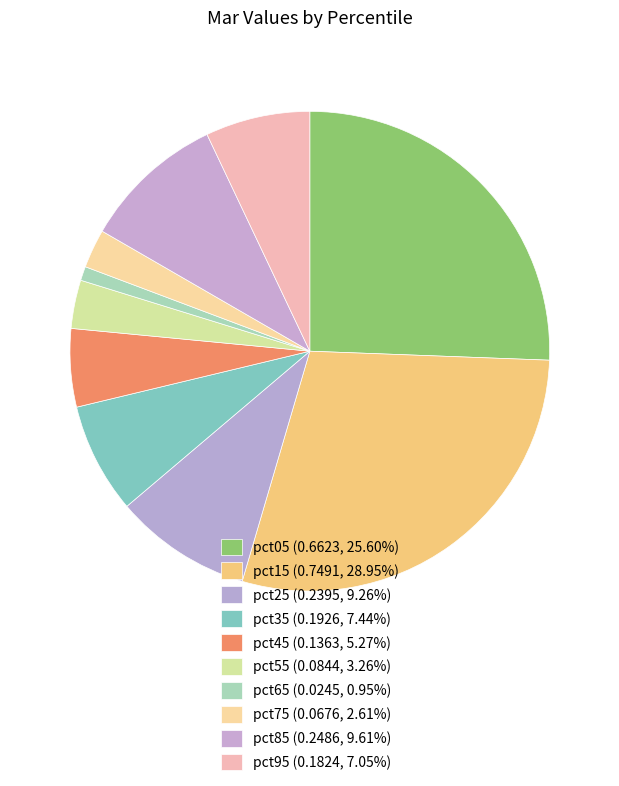

Do pct55 and pct65 together represent more than half of the pie?

No